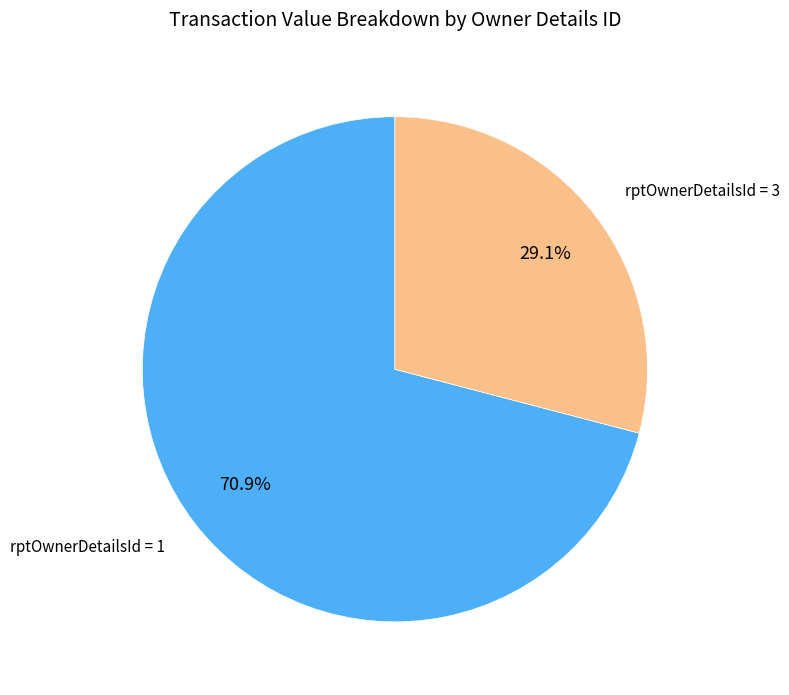

What is the ratio of the value at rptOwnerDetailsId = 3 to the value at rptOwnerDetailsId = 1?

0.4